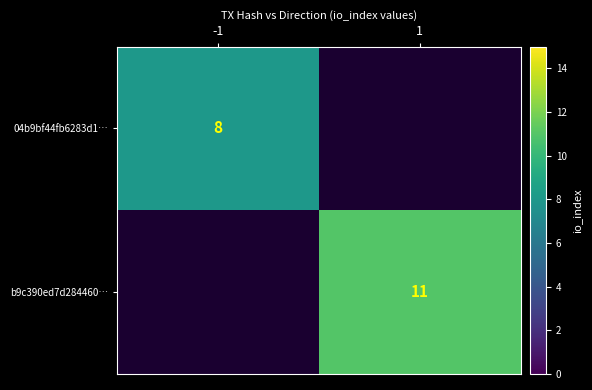

The 04b9bf44fb6283d1… series shows 4 at -1. True or false?

False